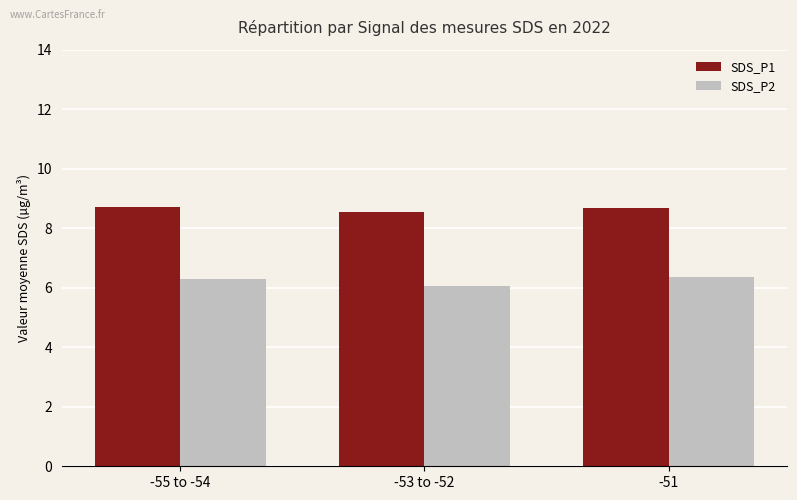

What is the difference between the highest and lowest values at -51?

2.3